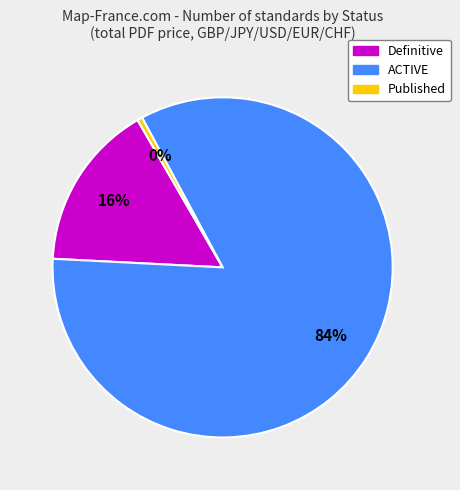

Is it true that Definitive is 8% of the pie?

False